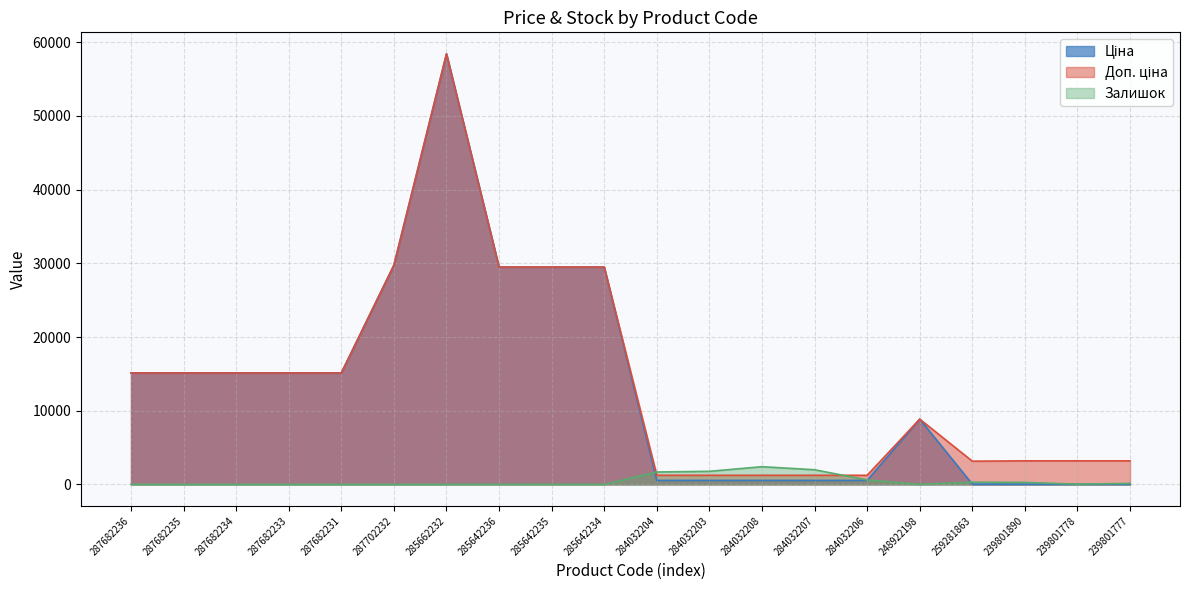

True or false: Ціна and Доп. ціна cross at least once.

False